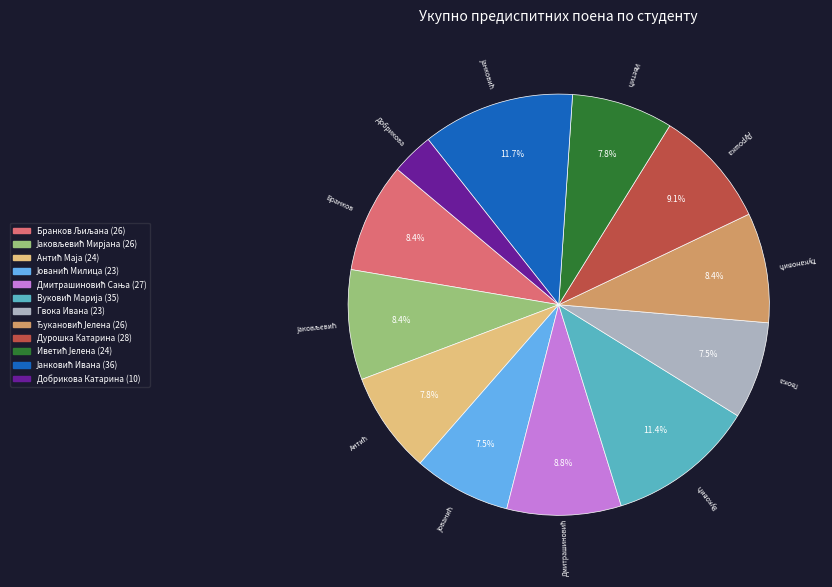

How many segments does this pie chart have?

12